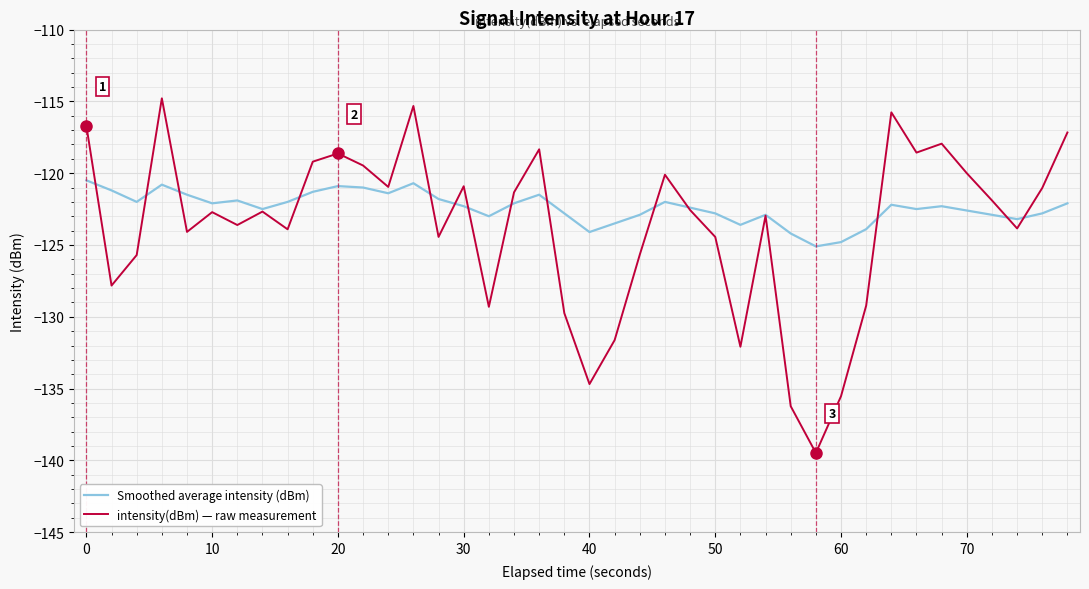

How many distinct data groups are displayed?

2